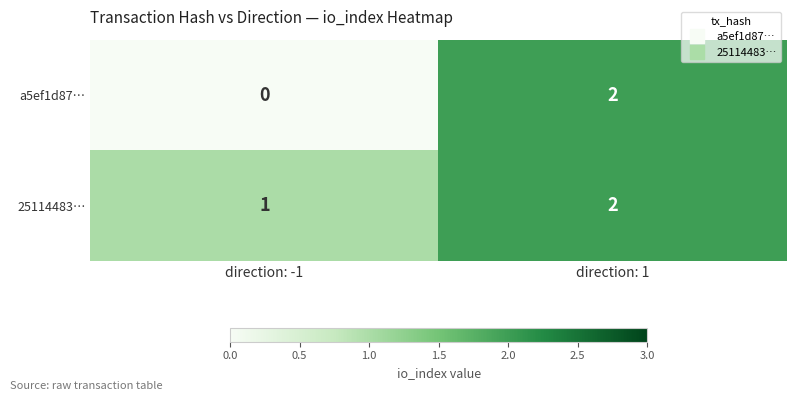

What is the sum of the 25114483… values at direction: 1 and direction: -1?

3